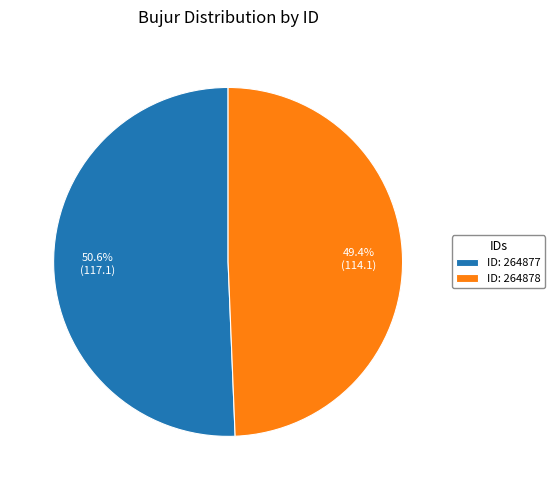

Which category has the biggest portion of the pie?

ID: 264877